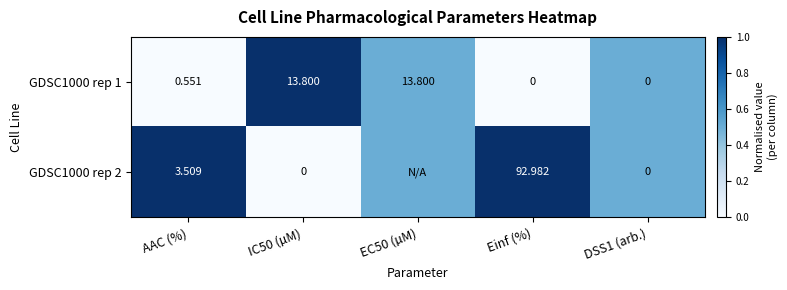

At which label is GDSC1000 rep 1 closest to 6?

AAC (%)